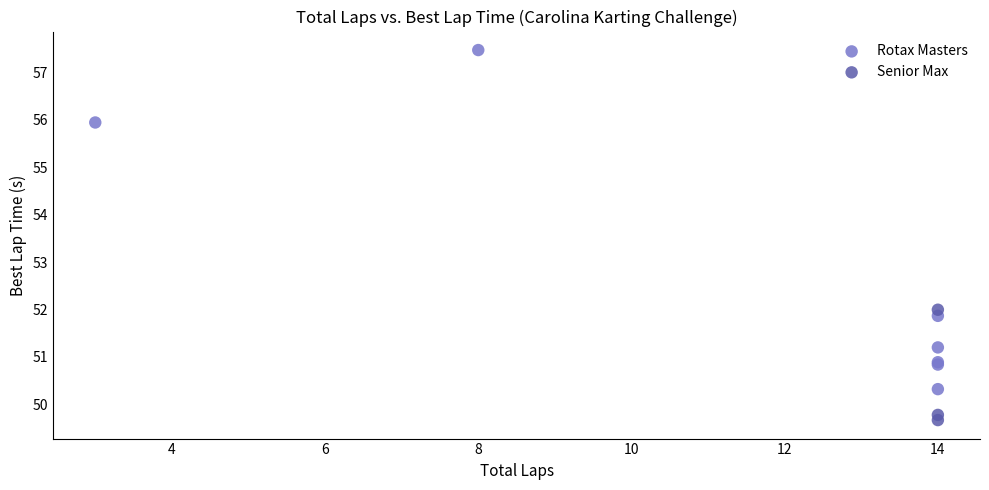

Which series contains the highest Y value?

Rotax Masters